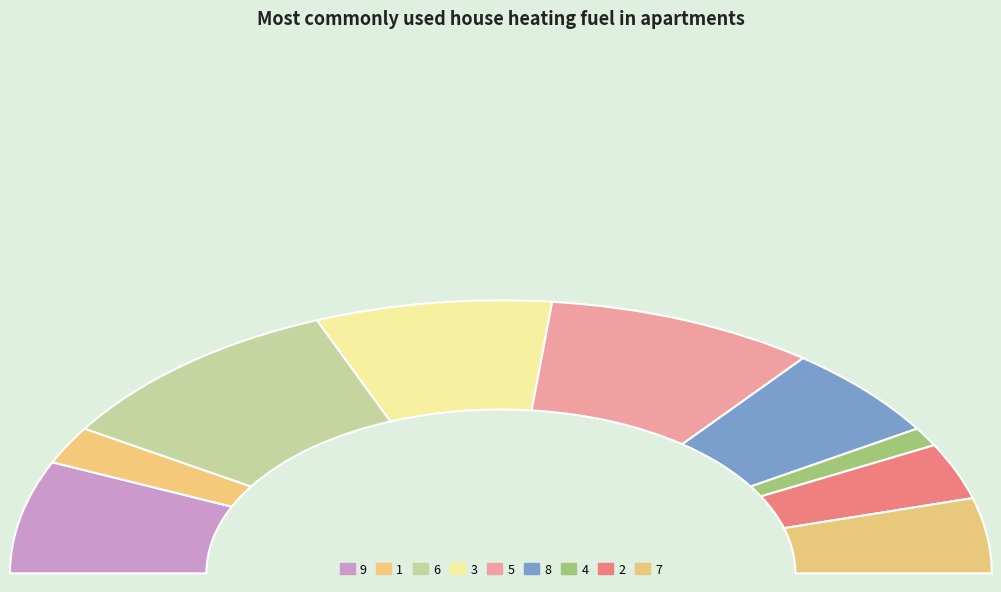

How many segments does this pie chart have?

9